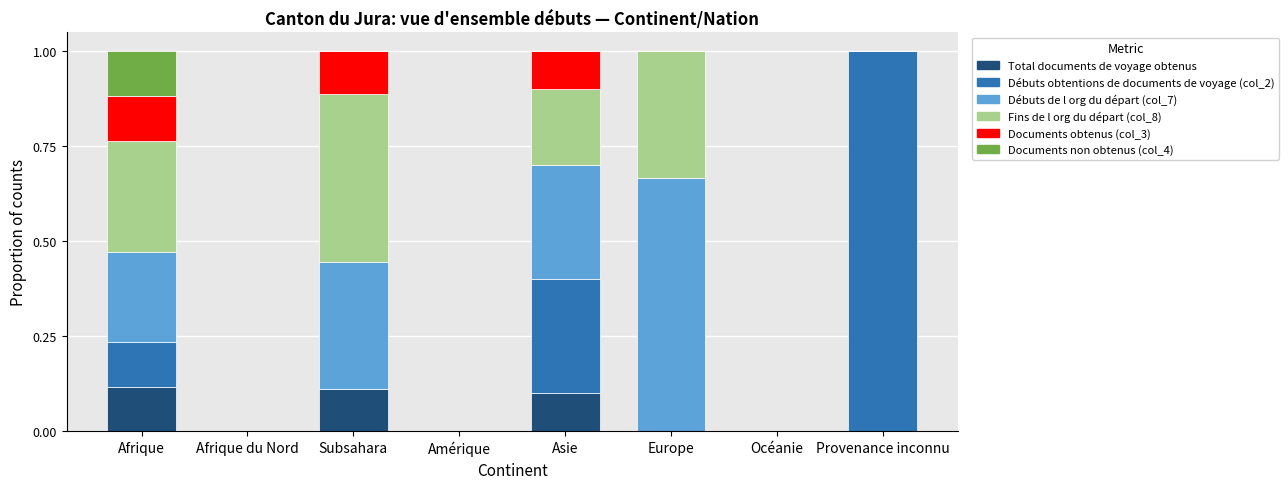

What is the total value across all series at Provenance inconnu?

1.0